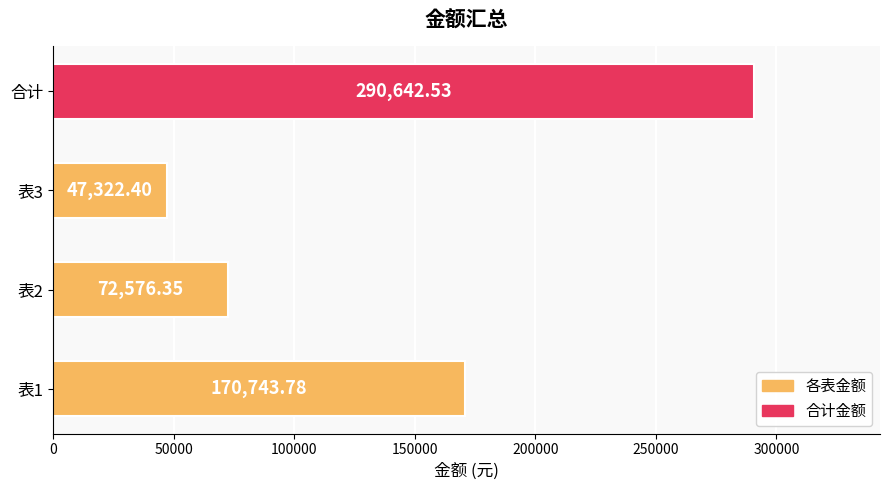

Count the number of values greater than 170743.

2